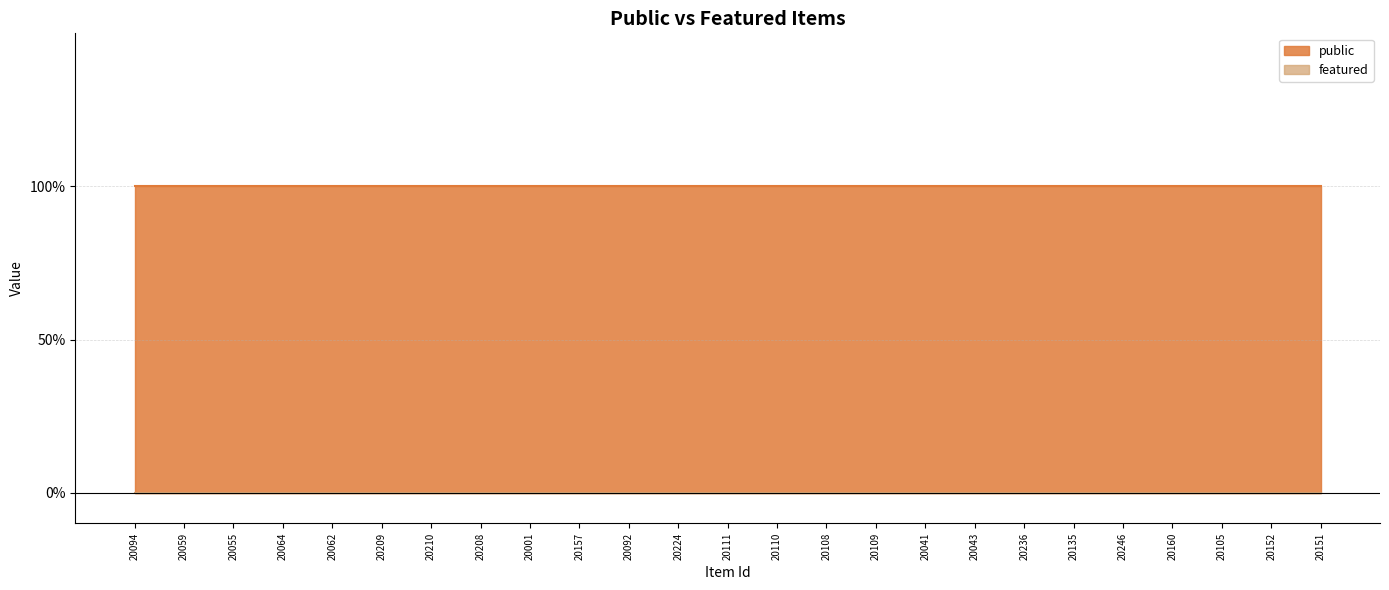

Which series has the widest spread of values?

public